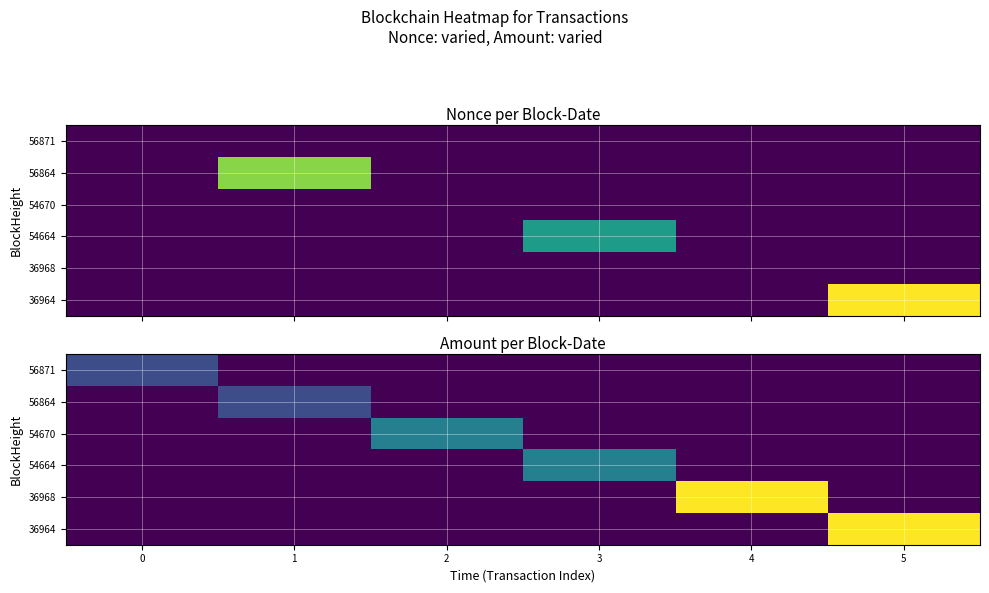

Which series has the largest total across all categories?

36964